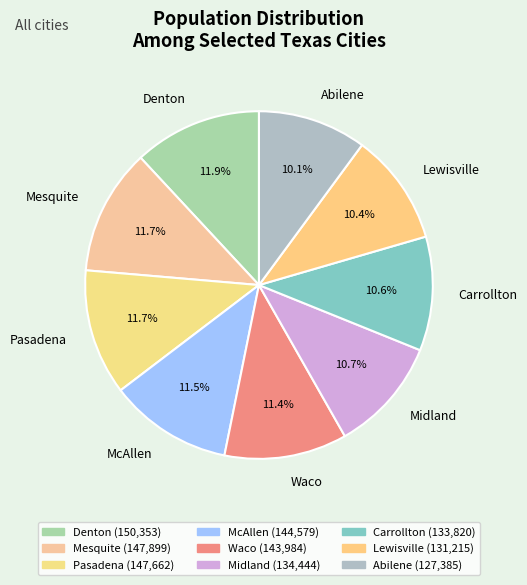

Is Mesquite the majority of the pie?

No